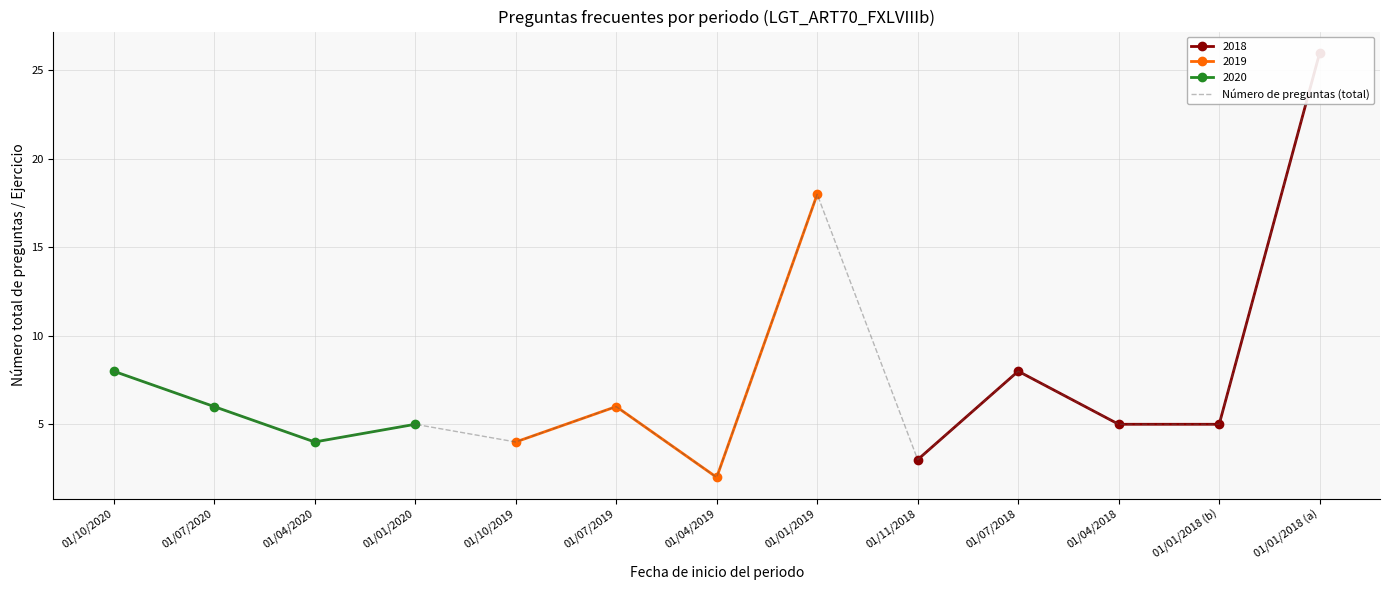

Approximately how many times larger is the value at 01/07/2020 compared to 01/01/2018 (b)?

1.2